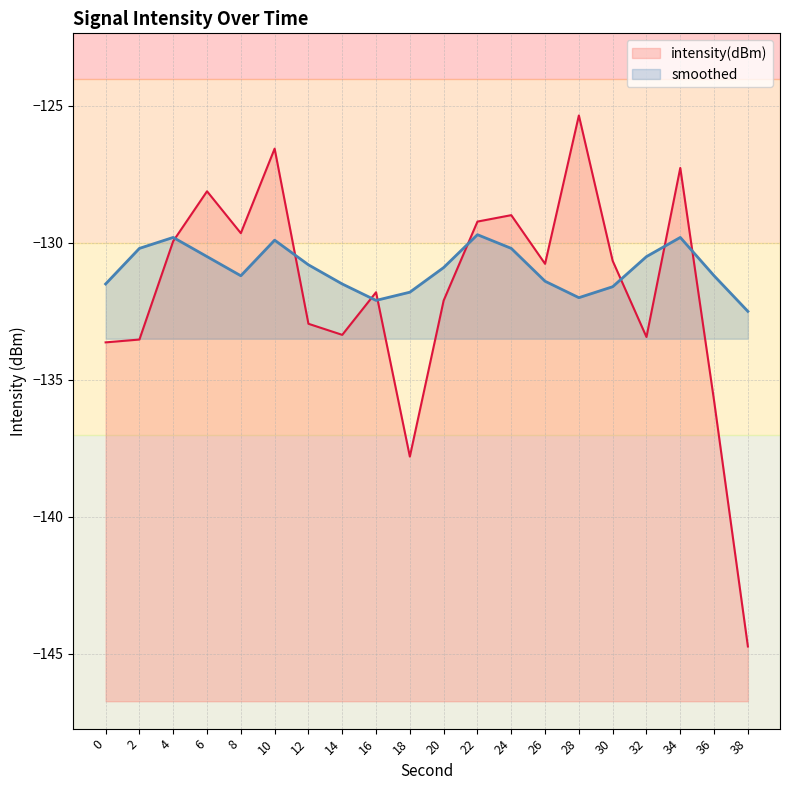

What is the difference between the maximum and minimum values in the smoothed series?

2.8